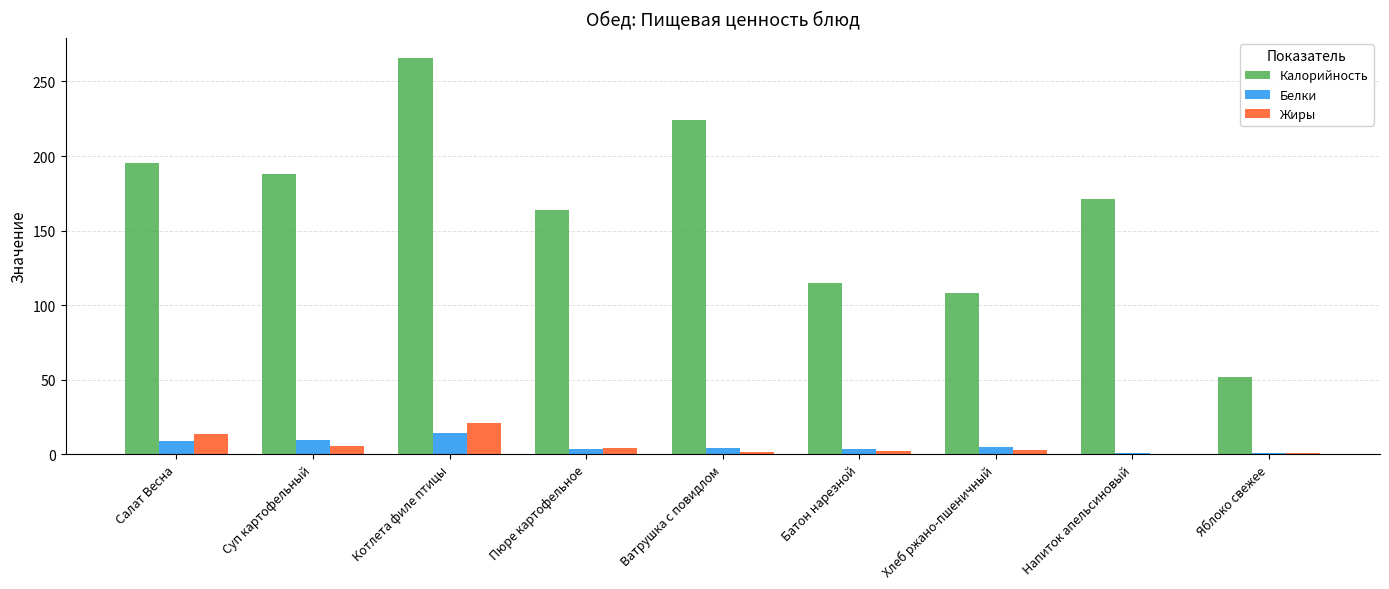

What is the maximum value for Жиры?

21.0